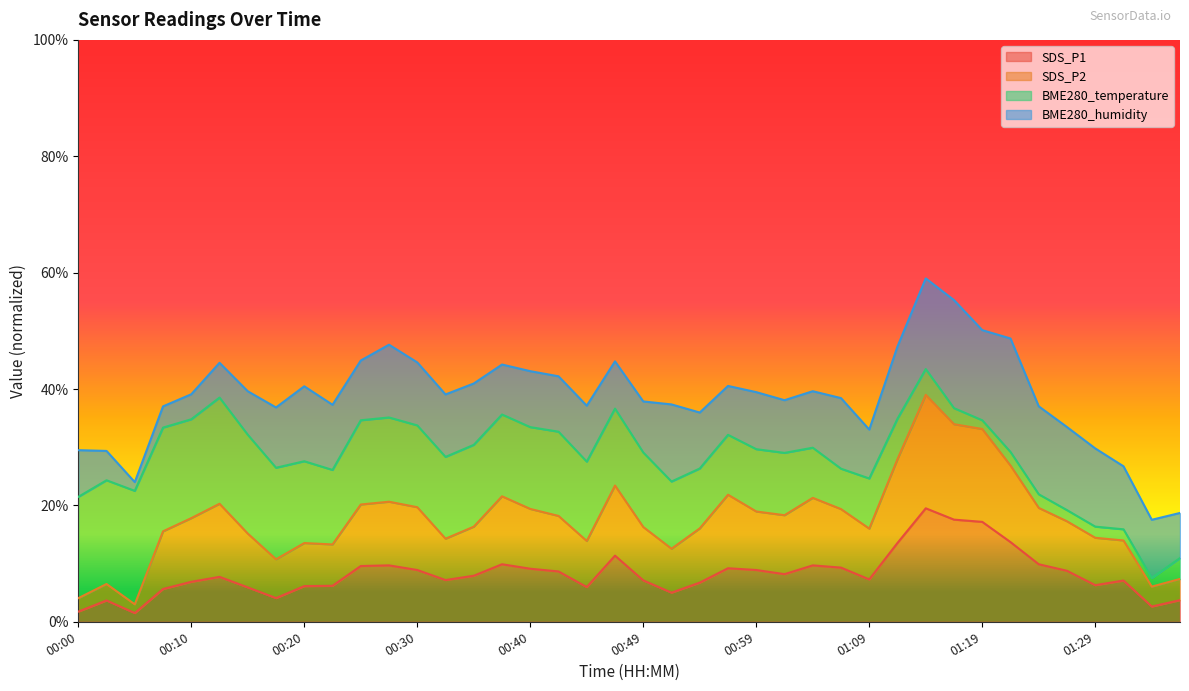

What are all the series names shown in the legend?

SDS_P1, SDS_P2, BME280_temperature, BME280_humidity